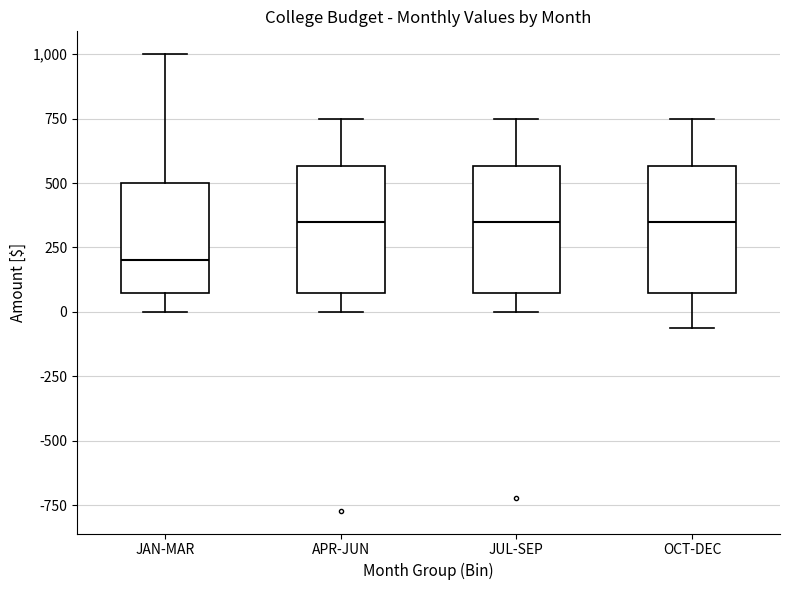

Reading left to right, transcribe this box plot: for each box, give where its median line is, the range the box spans, and where its two whiskers end, as read against the y-axis. The values are not printed on the chart, so give them approximately, as read against the axis.

JAN-MAR: median 200, box 100 to 500, whiskers 0 to 1000
APR-JUN: median 350, box 100 to 550, whiskers 0 to 750
JUL-SEP: median 350, box 100 to 550, whiskers 0 to 750
OCT-DEC: median 350, box 100 to 550, whiskers -50 to 750